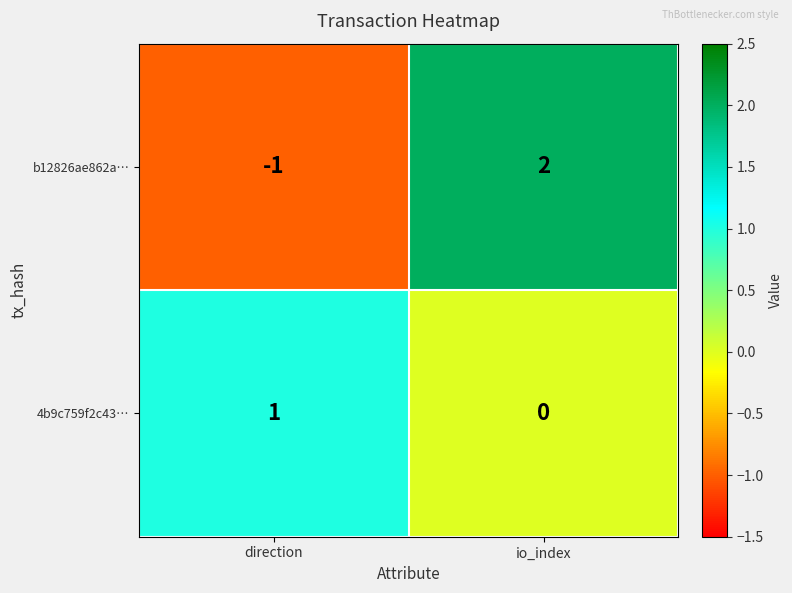

Which label corresponds to the smallest value in the chart?

direction